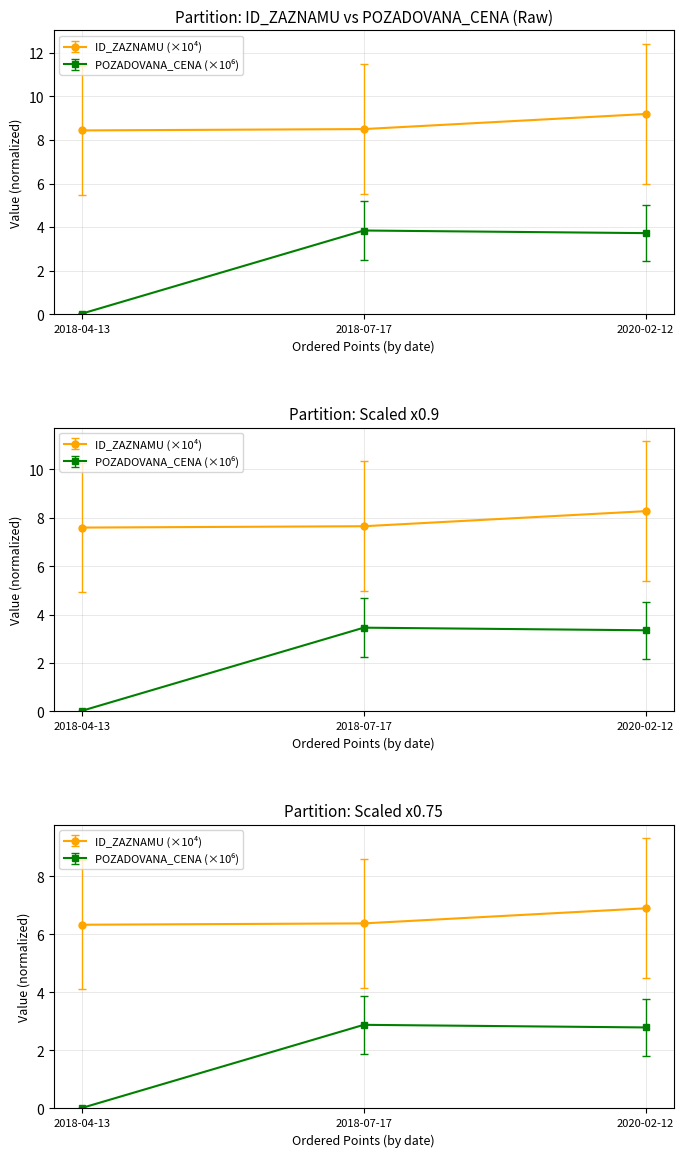

Which has a higher value, 2018-04-13 or 2020-02-12?

2020-02-12